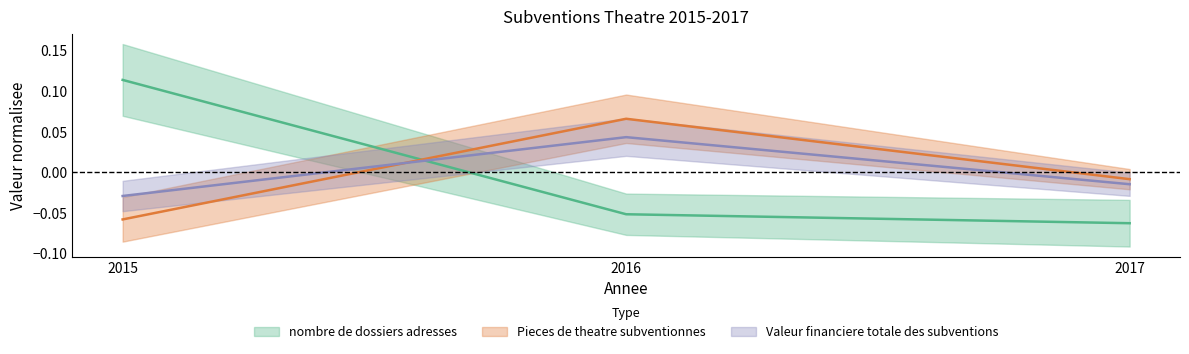

Reading left to right, what are all the values shown in this chart?

nombre de dossiers adresses: 0.1	-0.1	-0.1
Pieces de theatre subventionnes: -0.1	0.1	-0.0
Valeur financiere totale des subventions: -0.0	0.0	-0.0